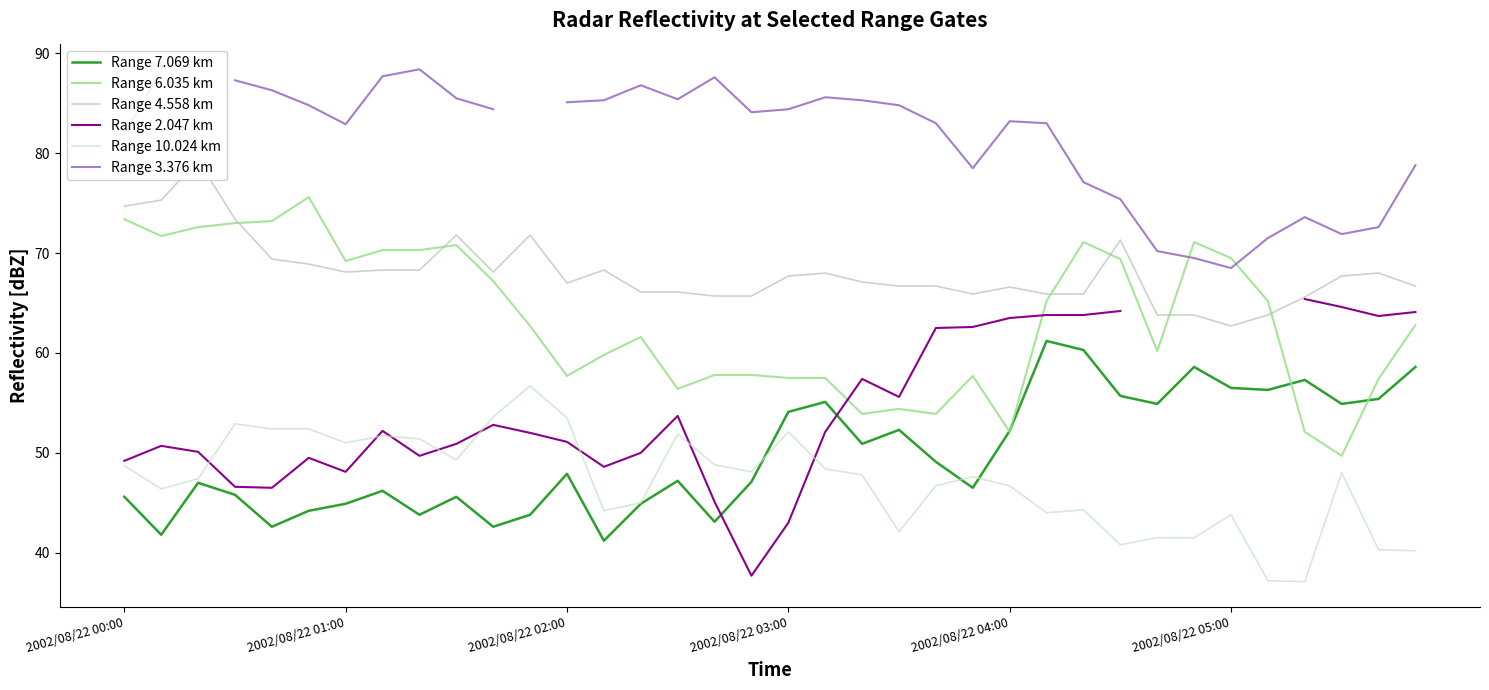

What is the maximum value for Range 6.035 km?

75.6